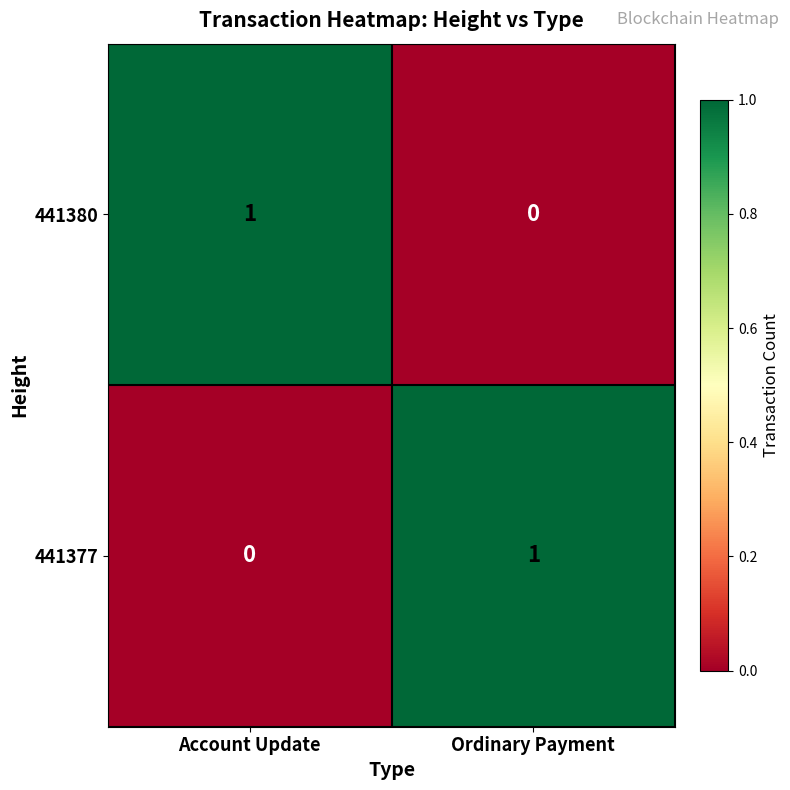

Which category has the lowest value in the 441377 series?

Account Update